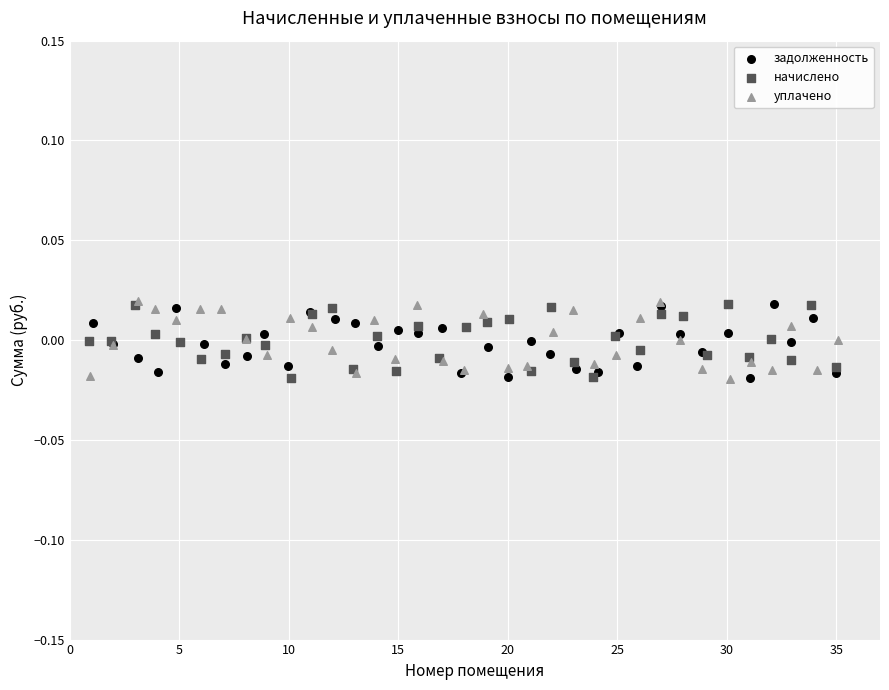

What are all the series names shown in the legend?

задолженность, начислено, уплачено